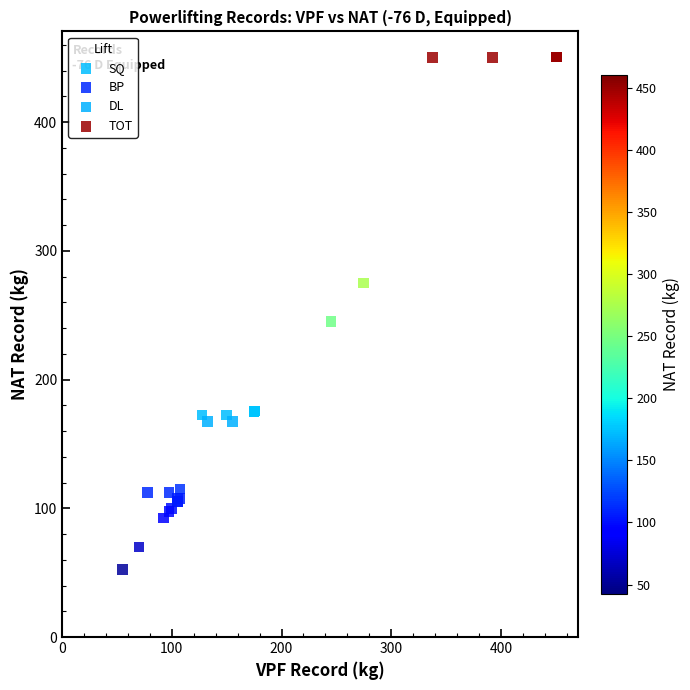

Which series reaches the minimum Y coordinate?

BP